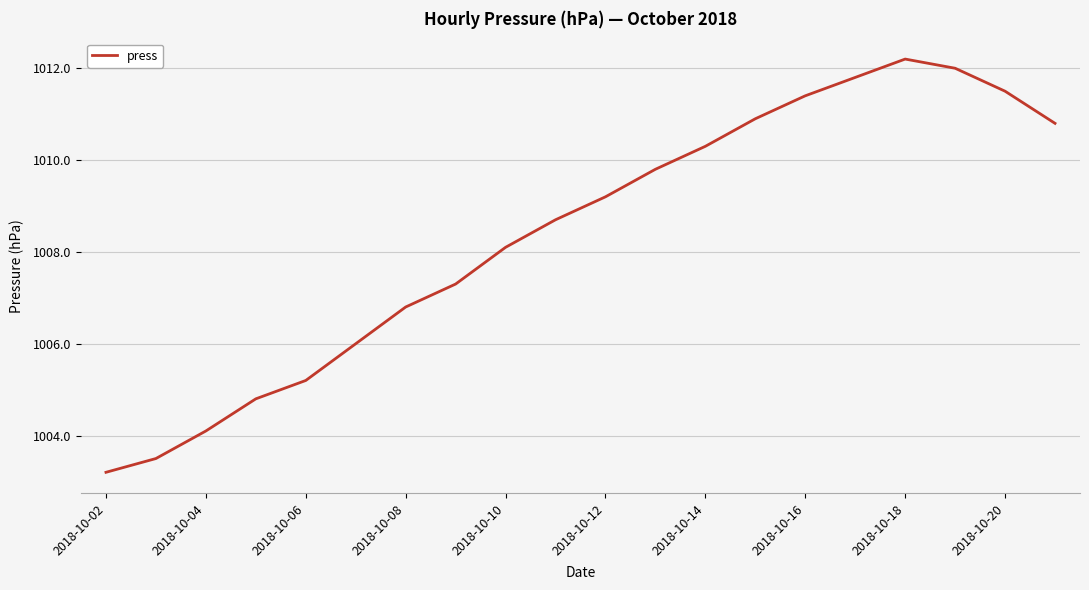

What is the minimum value shown in the chart?

1003.2